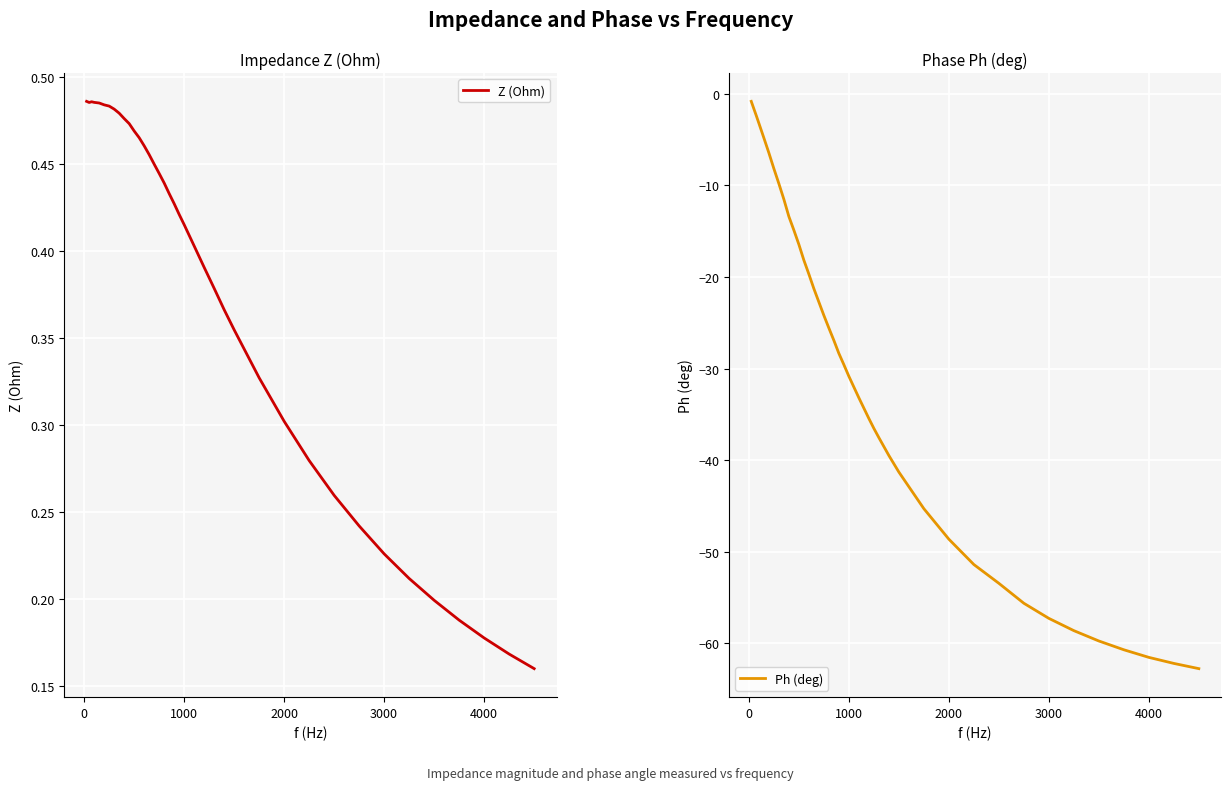

How many Z (Ohm) values are between 0 and 1?

40